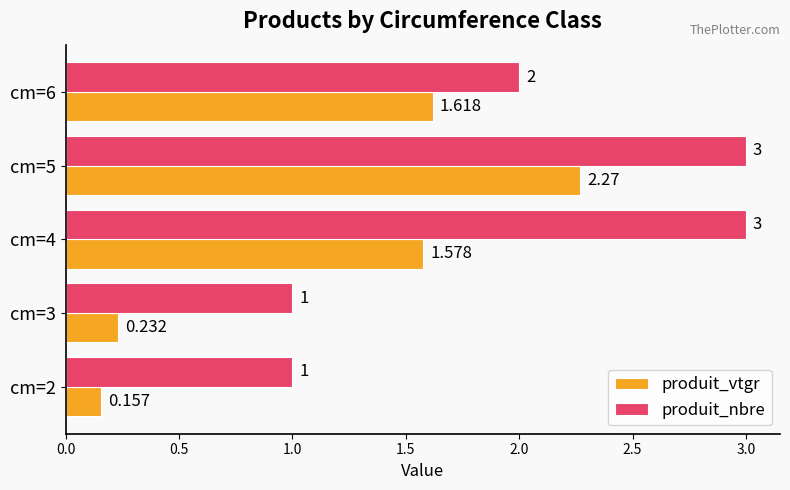

List the series in order of their overall mean, lowest first.

produit_vtgr, produit_nbre